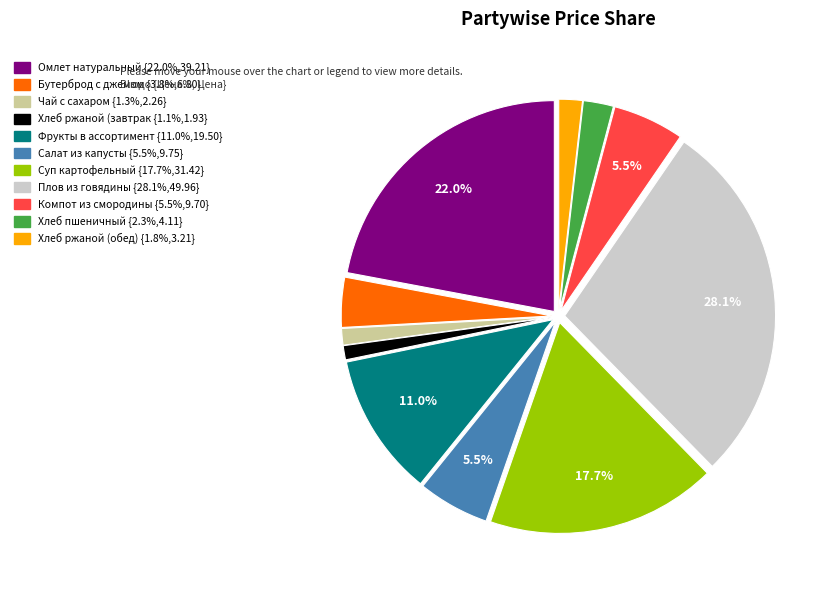

Is there a majority slice in this chart?

No